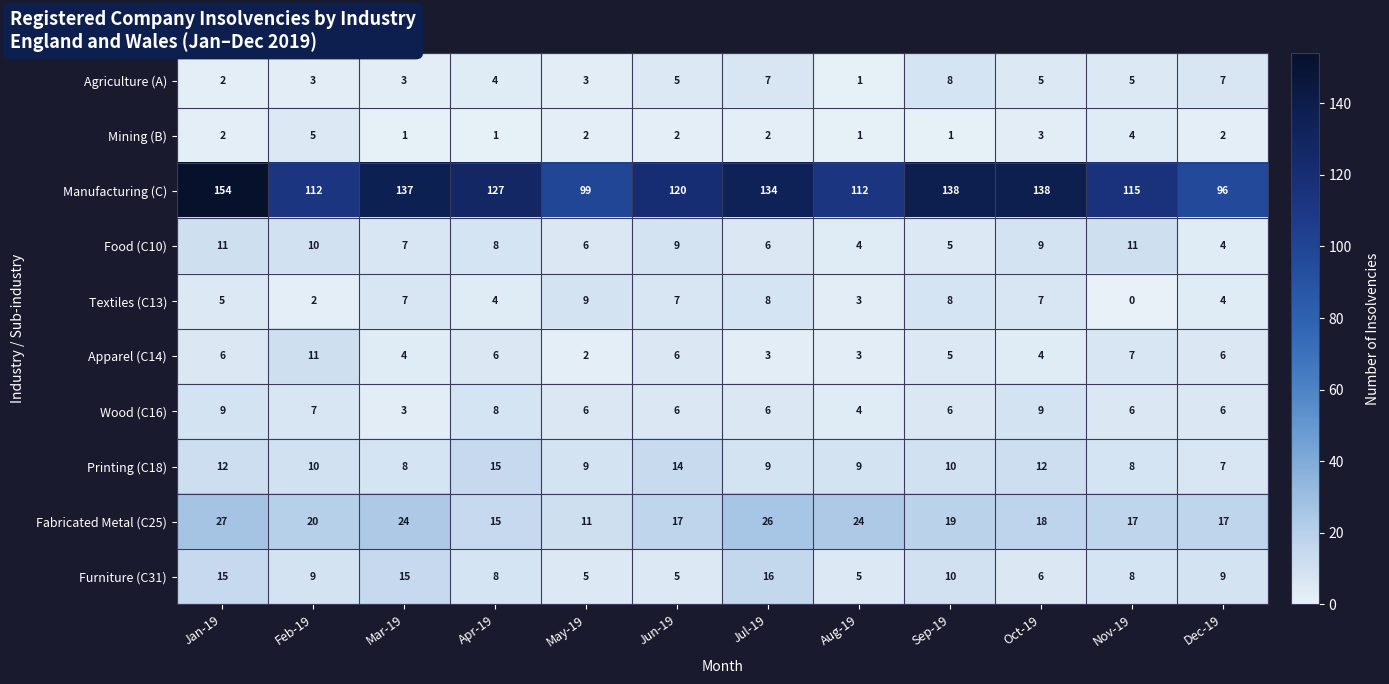

How many distinct data groups are displayed?

10